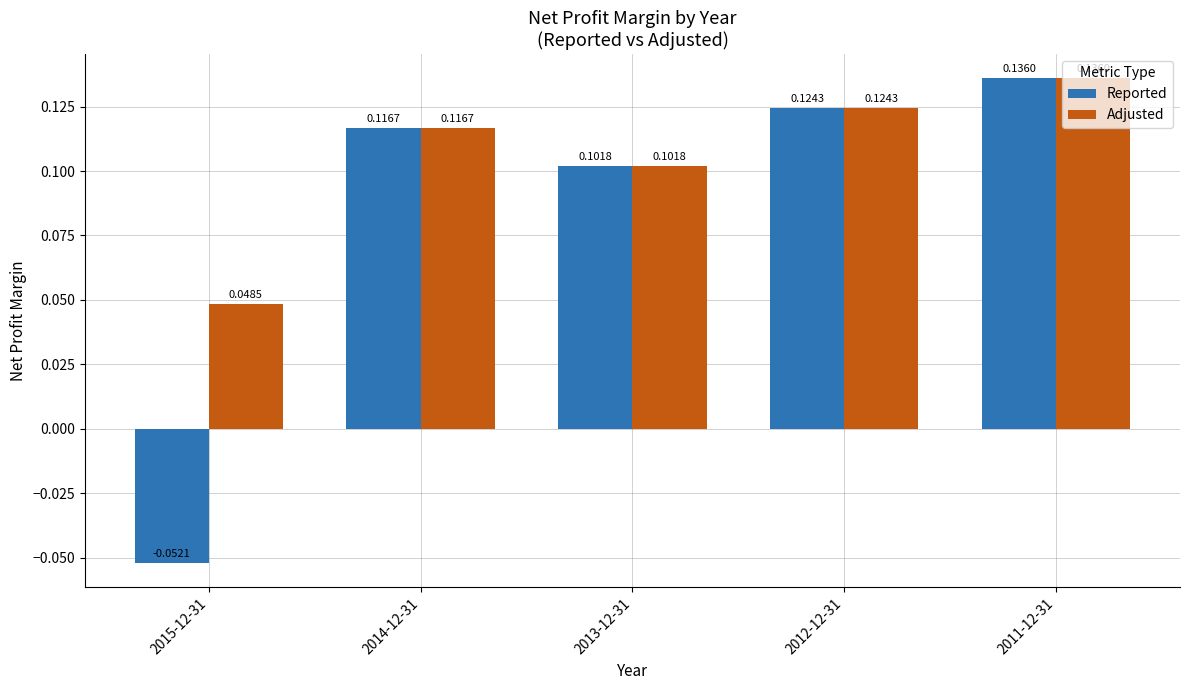

How many bars are there in total?

10